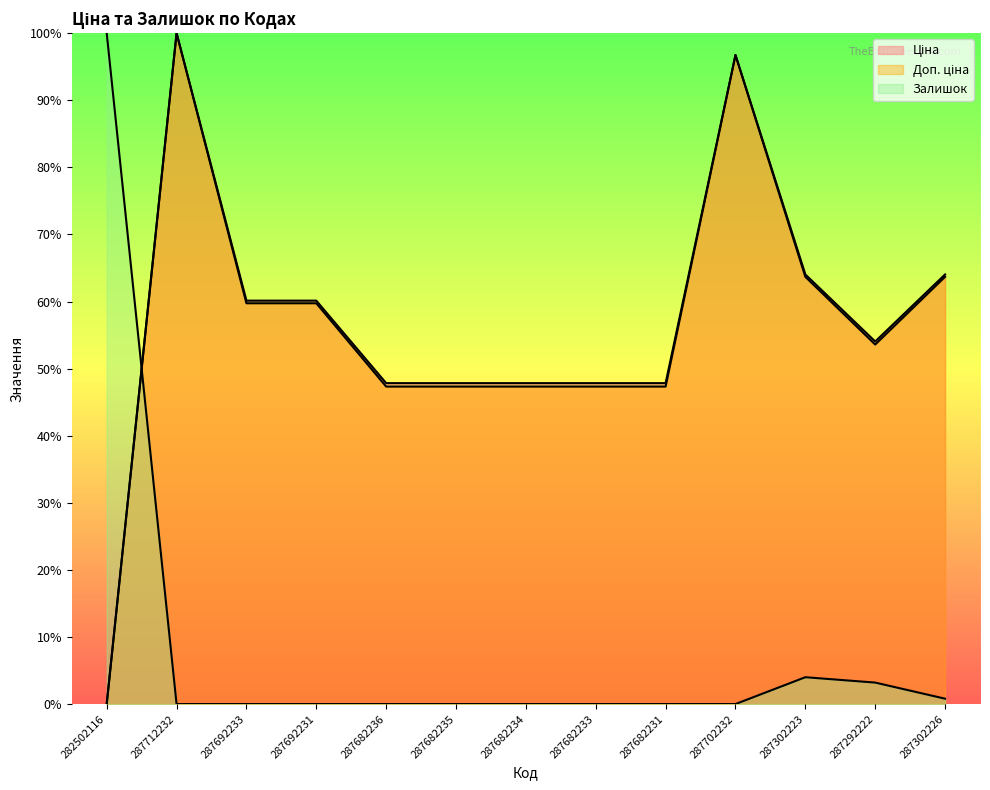

Reading left to right, extract all data points from this chart.

Ціна: 0.0	100.0	60.1	60.1	47.8	47.8	47.8	47.8	47.8	96.8	64.0	54.0	64.0
Доп. ціна: 0.0	100.0	59.7	59.7	47.3	47.3	47.3	47.3	47.3	96.7	63.7	53.6	63.7
Залишок: 100.0	0.0	0.0	0.0	0.0	0.0	0.0	0.0	0.0	0.0	4.0	3.2	0.8